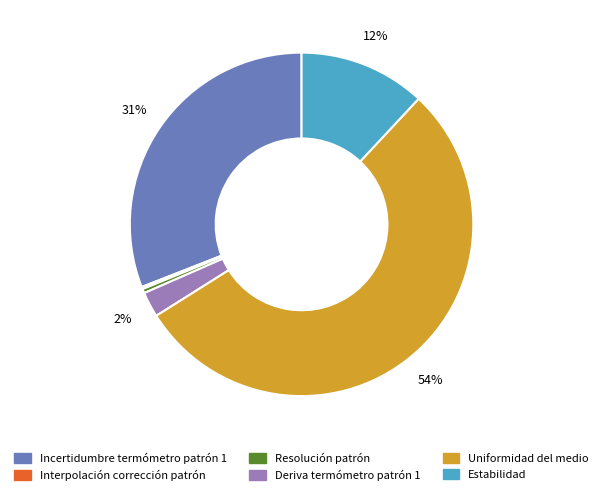

To the nearest percent, what is the average slice percentage?

17%